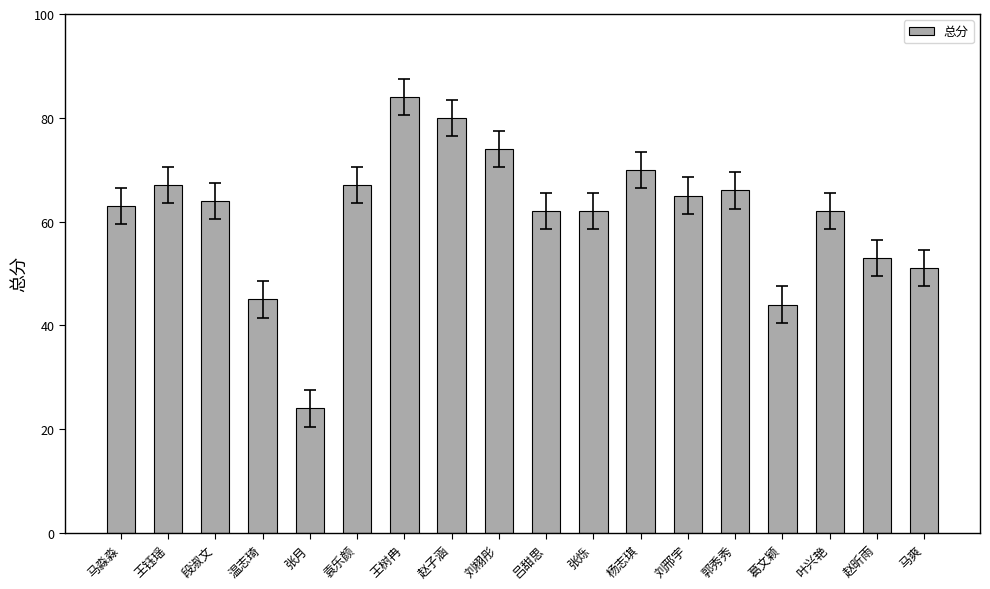

What is the label of the 7th bar from the right?

杨志琪